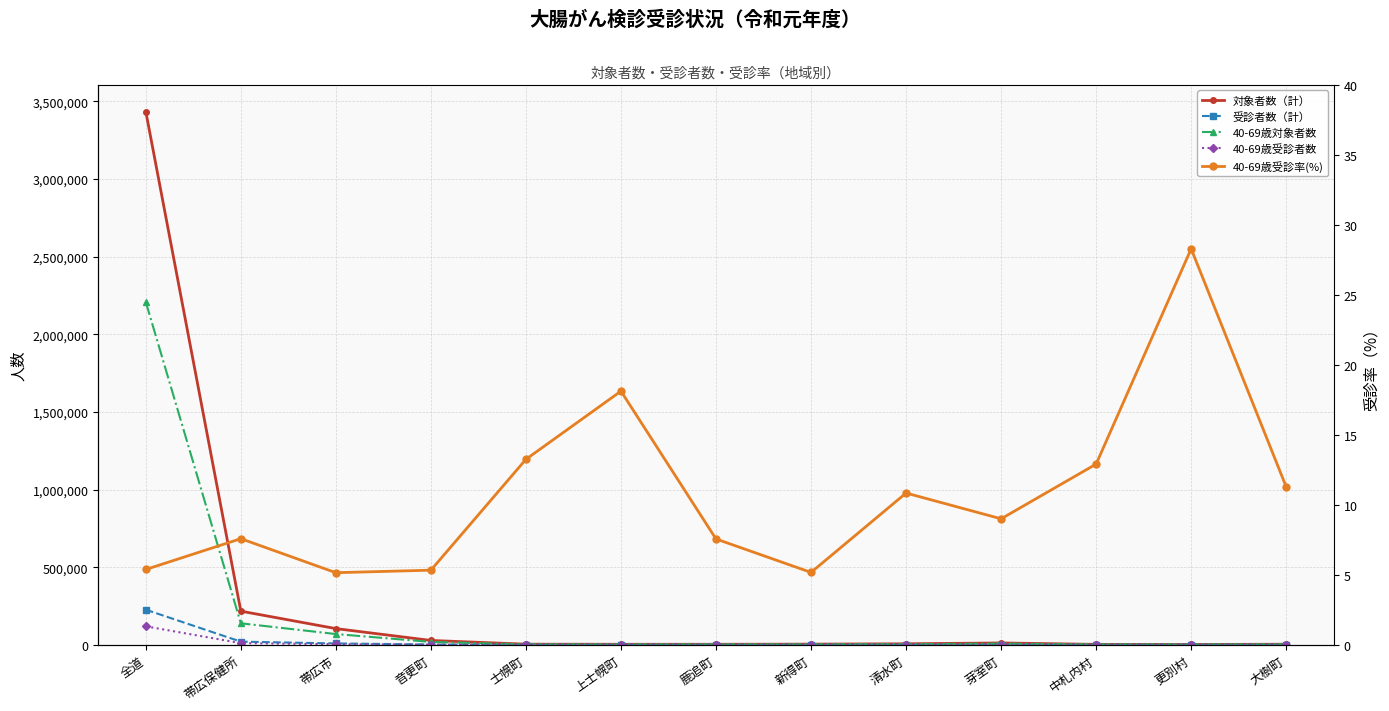

Is the value of 40-69歳受診率(%) at 芽室町 greater than the value of 対象者数（計） at 中札内村?

No